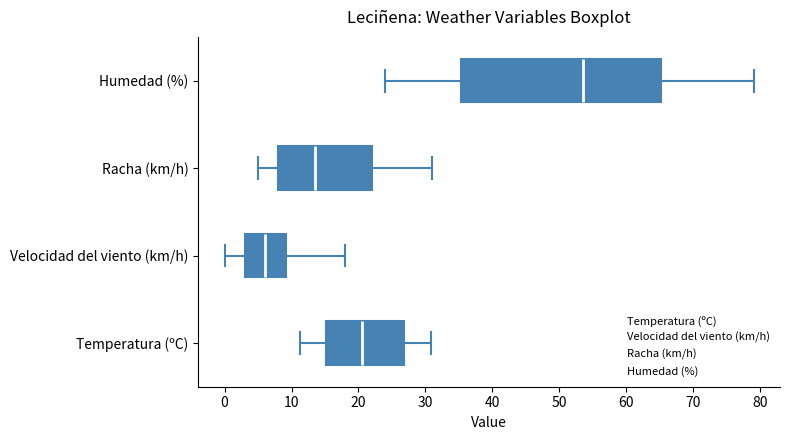

Where does the right whisker of the box for Humedad (%) end on the x-axis? The values are not printed on the chart, so give them approximately, as read against the axis.

79